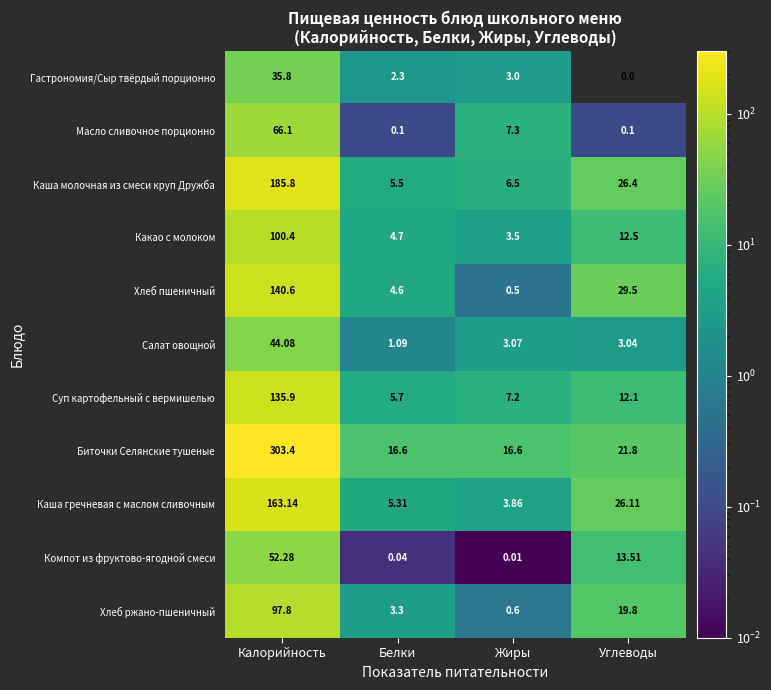

Which series has the largest range (max minus min)?

Биточки Селянские тушеные